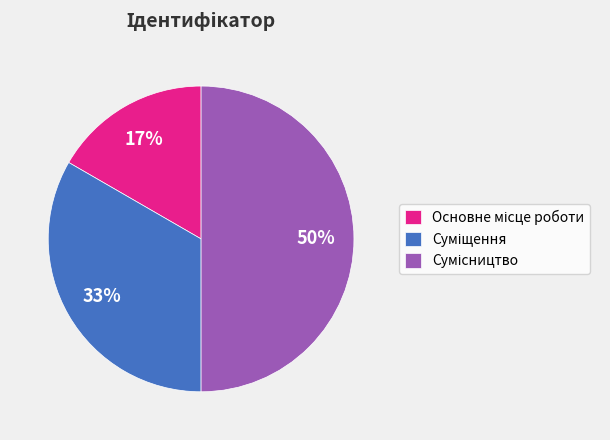

To the nearest percent, what is the difference between the largest and smallest slice percentages?

33%